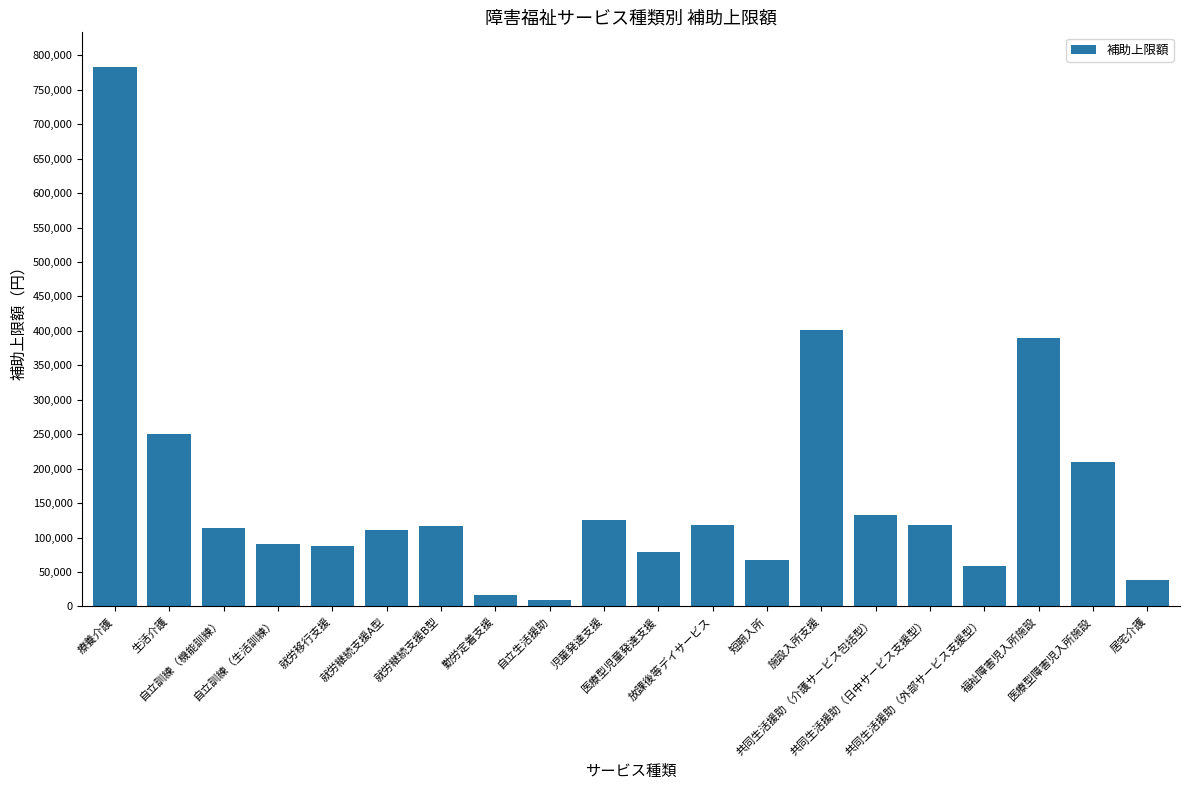

What is the value of the 14th bar from the left?

400950